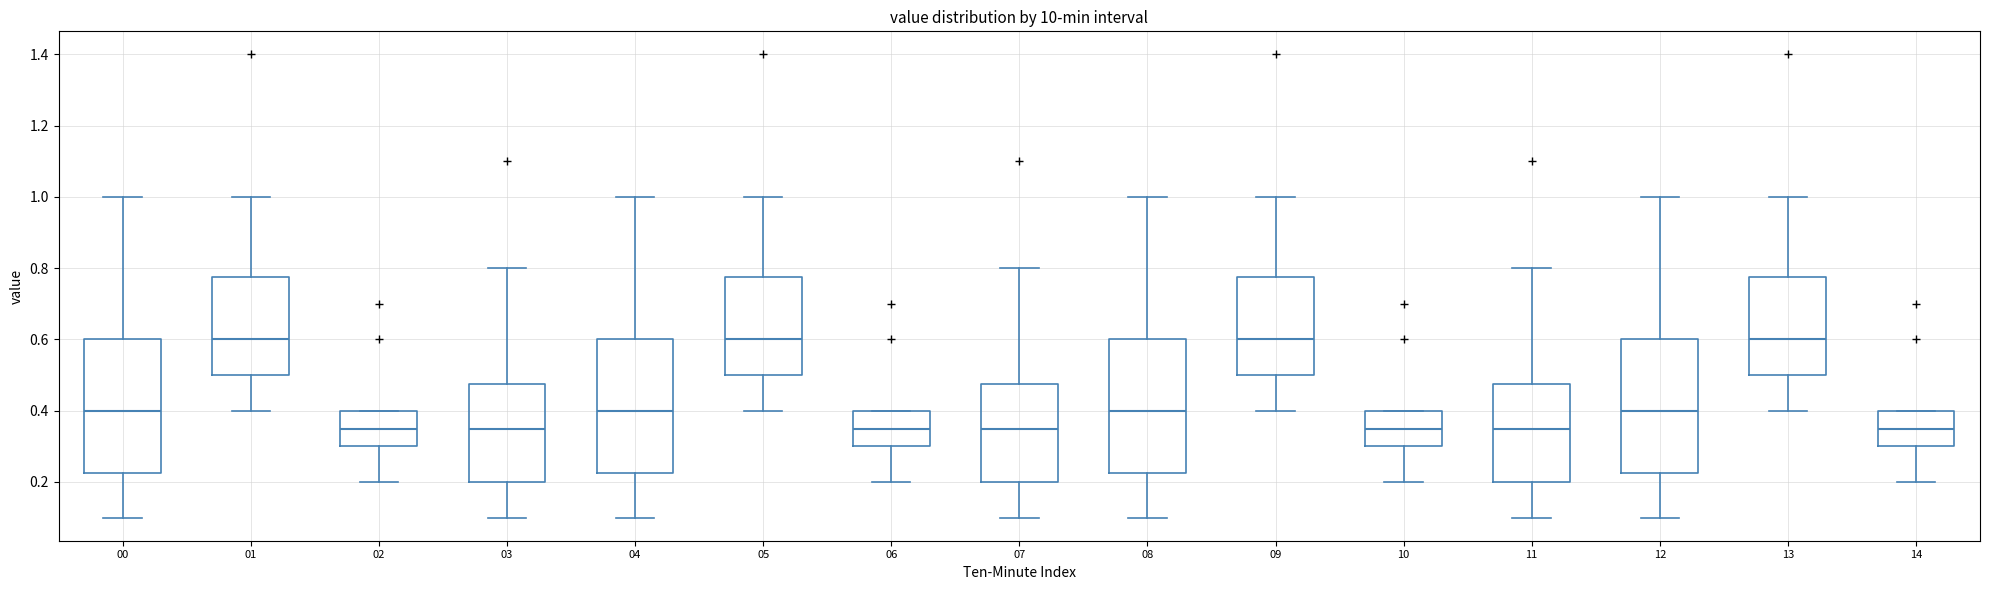

Reading left to right, transcribe this box plot: for each box, give where its median line is, the range the box spans, and where its two whiskers end, as read against the y-axis. The values are not printed on the chart, so give them approximately, as read against the axis.

00: median 0.40, box 0.22 to 0.60, whiskers 0.10 to 1.00
01: median 0.60, box 0.50 to 0.78, whiskers 0.40 to 1.00
02: median 0.36, box 0.30 to 0.40, whiskers 0.20 to 0.40
03: median 0.36, box 0.20 to 0.48, whiskers 0.10 to 0.80
04: median 0.40, box 0.22 to 0.60, whiskers 0.10 to 1.00
05: median 0.60, box 0.50 to 0.78, whiskers 0.40 to 1.00
06: median 0.36, box 0.30 to 0.40, whiskers 0.20 to 0.40
07: median 0.36, box 0.20 to 0.48, whiskers 0.10 to 0.80
08: median 0.40, box 0.22 to 0.60, whiskers 0.10 to 1.00
09: median 0.60, box 0.50 to 0.78, whiskers 0.40 to 1.00
10: median 0.36, box 0.30 to 0.40, whiskers 0.20 to 0.40
11: median 0.36, box 0.20 to 0.48, whiskers 0.10 to 0.80
12: median 0.40, box 0.22 to 0.60, whiskers 0.10 to 1.00
13: median 0.60, box 0.50 to 0.78, whiskers 0.40 to 1.00
14: median 0.36, box 0.30 to 0.40, whiskers 0.20 to 0.40